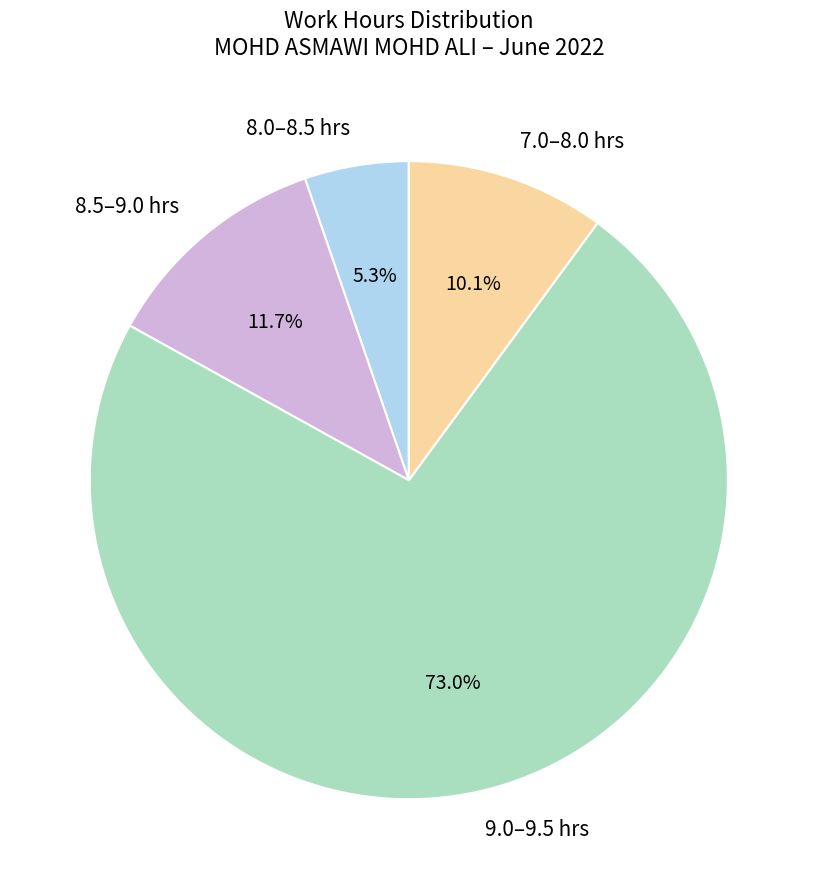

Which has a higher value, 9.0–9.5 hrs or 7.0–8.0 hrs?

9.0–9.5 hrs